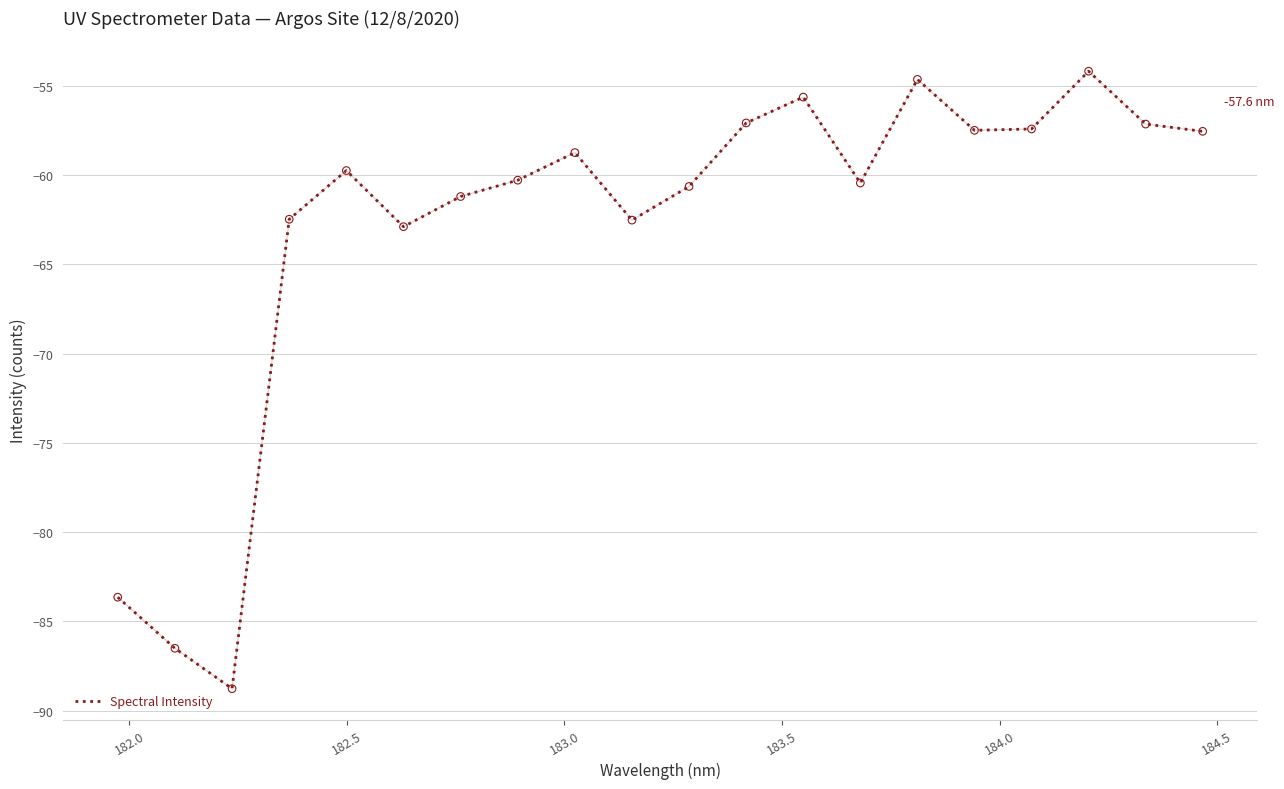

What is the maximum value shown in the chart?

-54.2